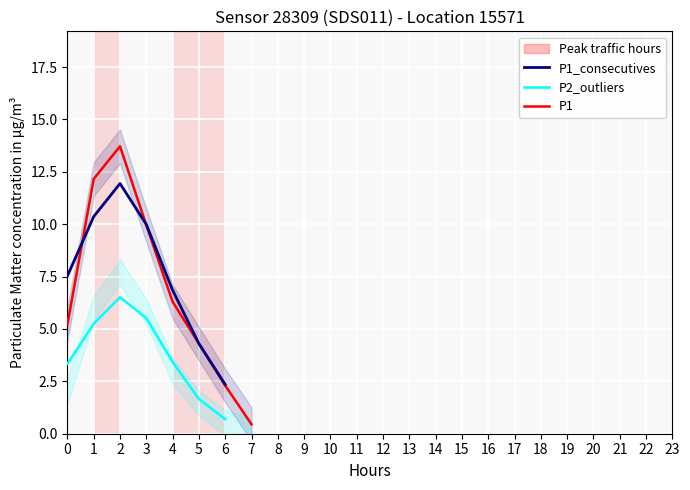

At which category does P1 reach its first local peak?

2